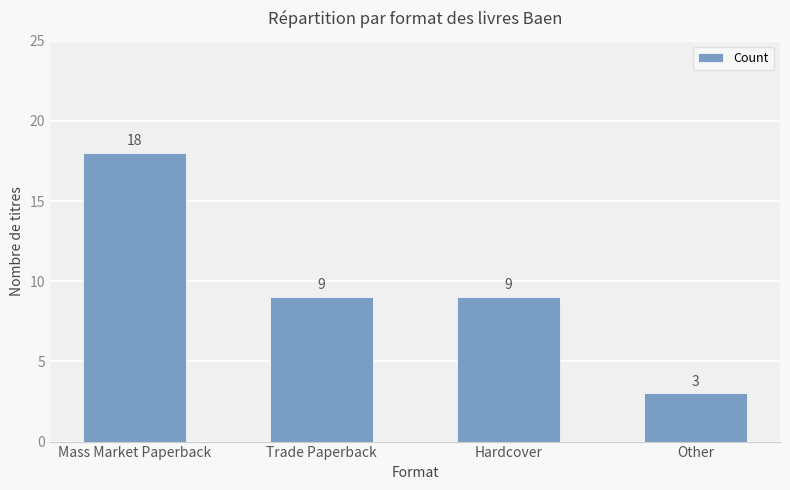

Reading left to right, extract all data points from this chart.

18	9	9	3